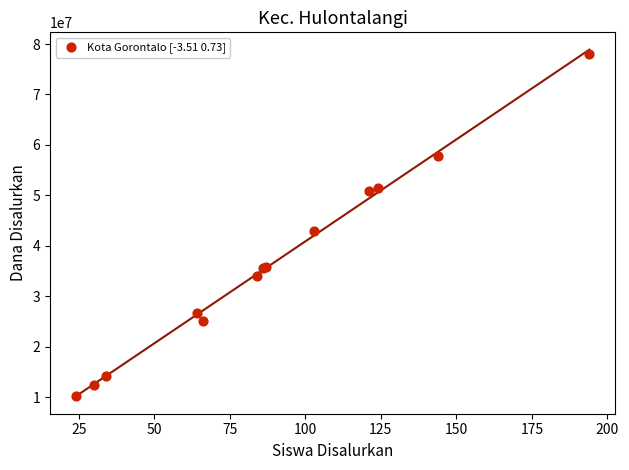

What Y value in the scatter plot is closest to 44212500?

42975000